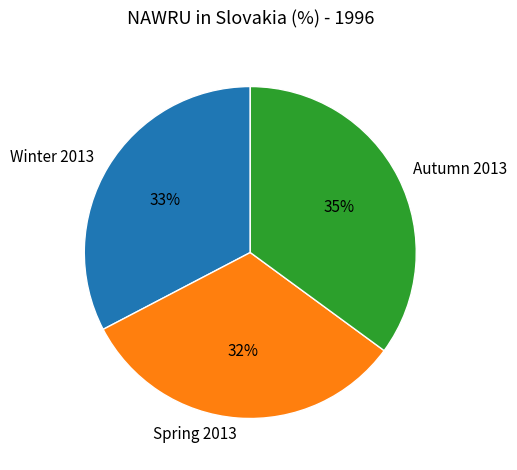

Is it true that Autumn 2013 is 35% of the pie?

True